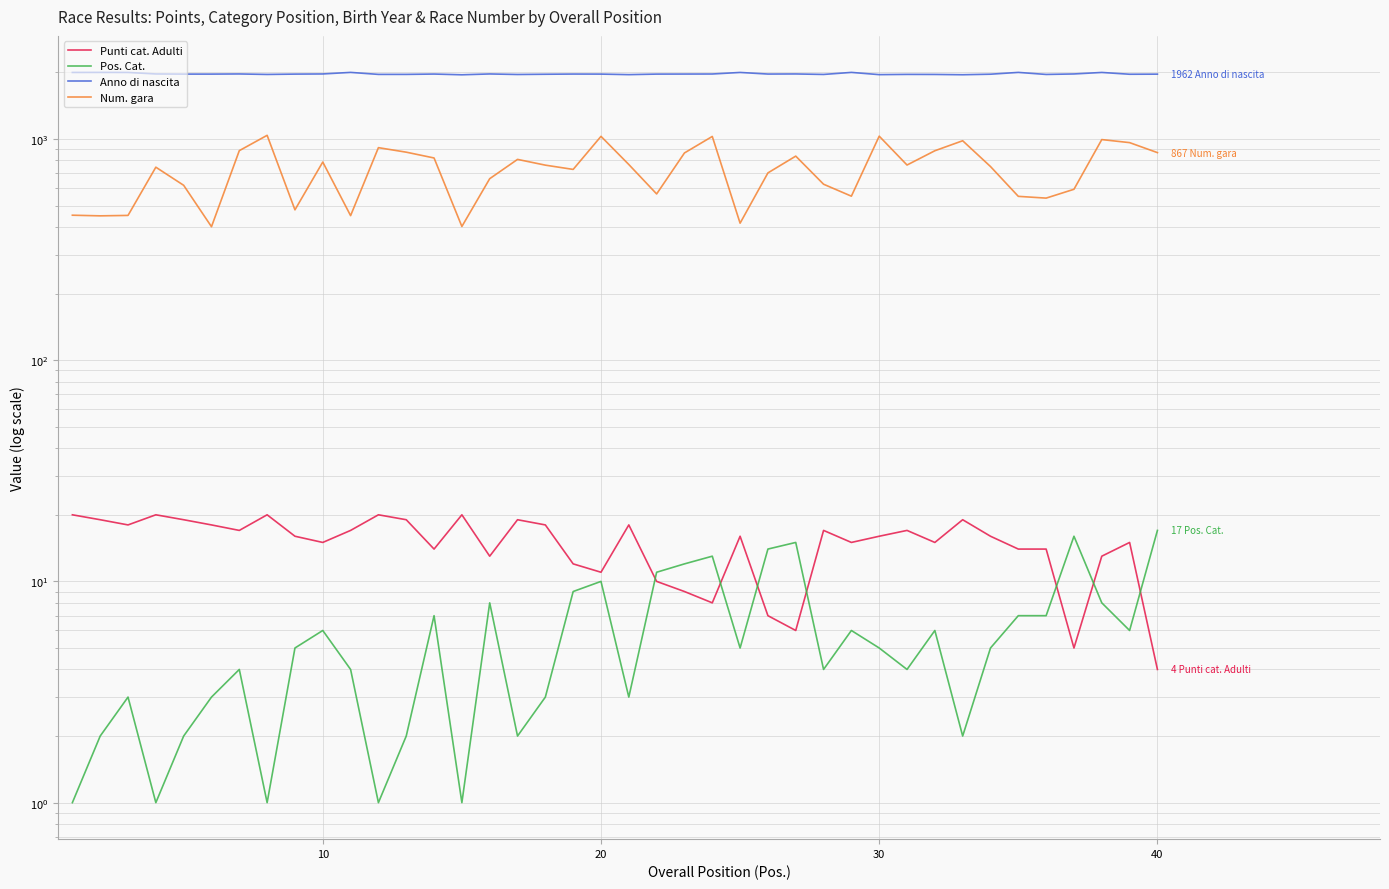

At how many categories does at least one series exceed 1966?

8